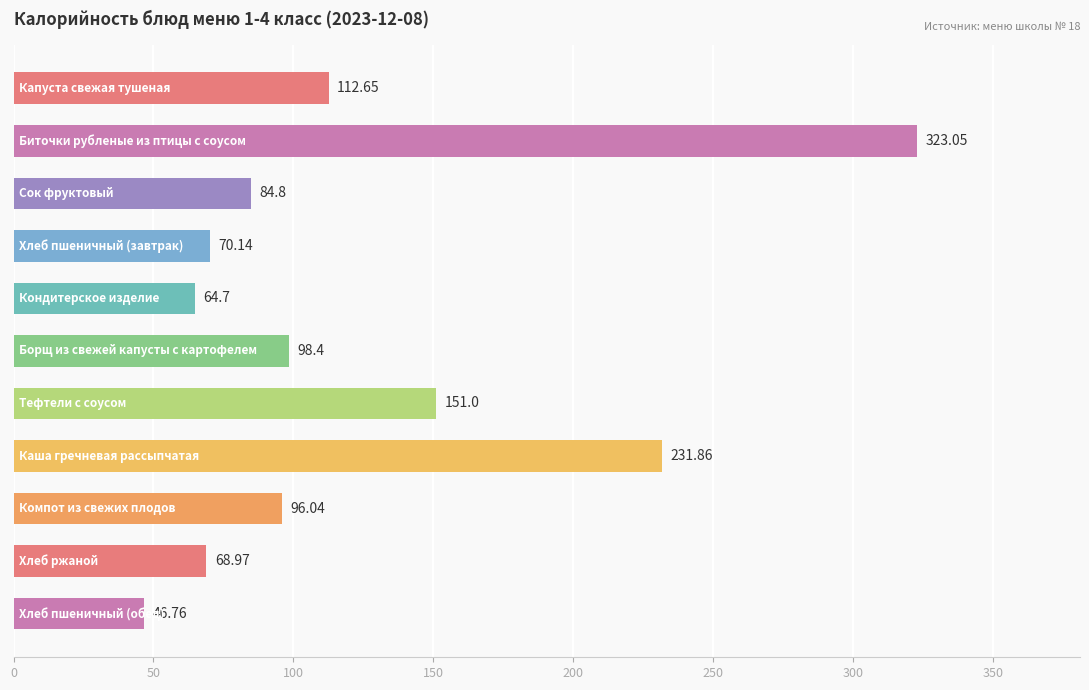

What is the sum of all values?

1348.4